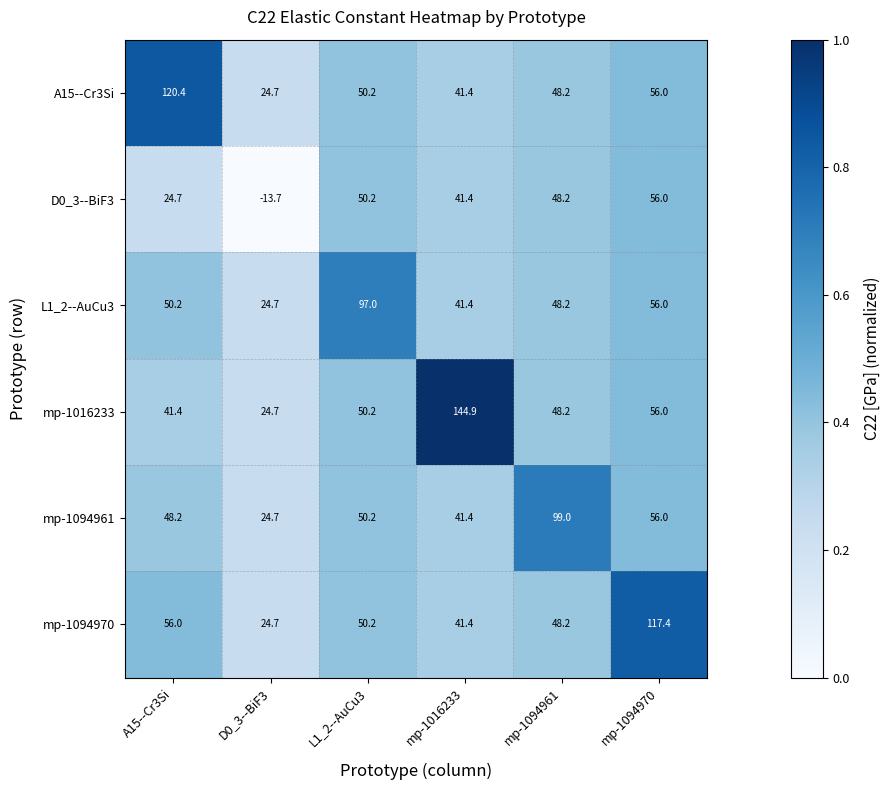

The mp-1094961 series shows 34.2 at D0_3--BiF3. True or false?

False